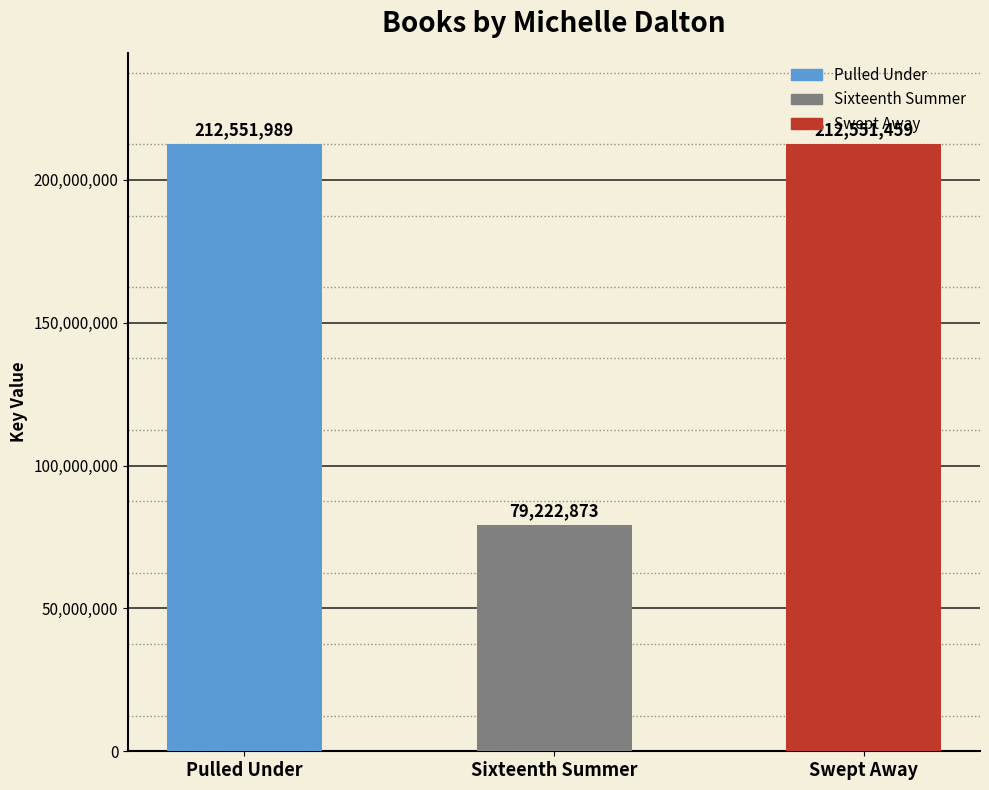

Between Sixteenth Summer and Swept Away, which is larger?

Swept Away